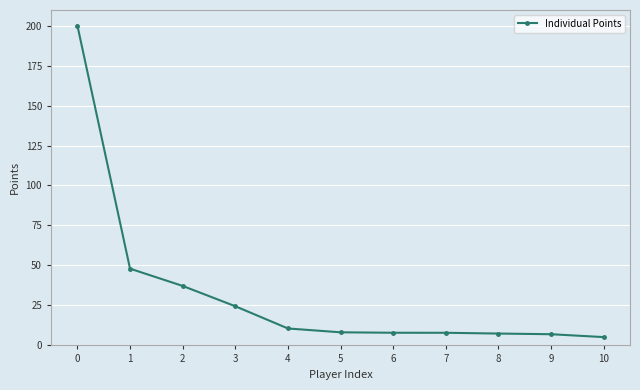

What is the difference between the maximum and second lowest values?

193.0